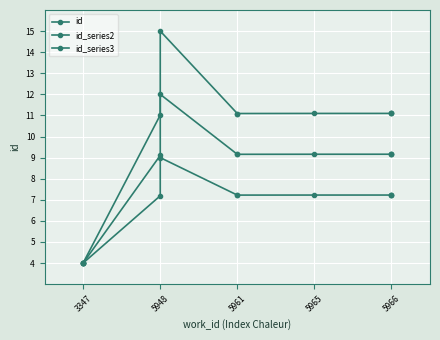

Where is id nearest to the value 9?

5948